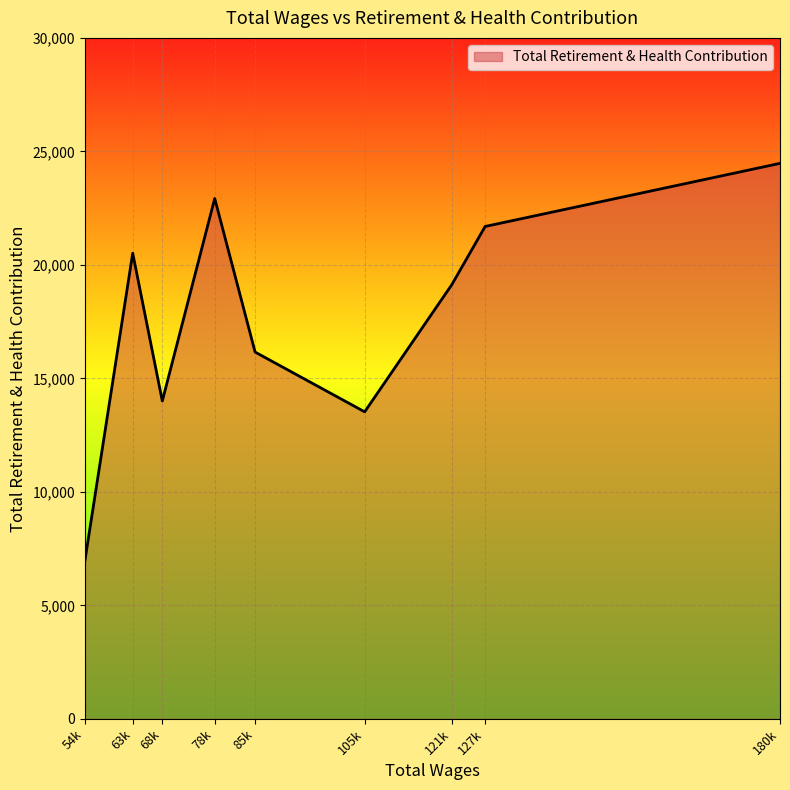

What is the difference between the values at 121k and 127k?

2565